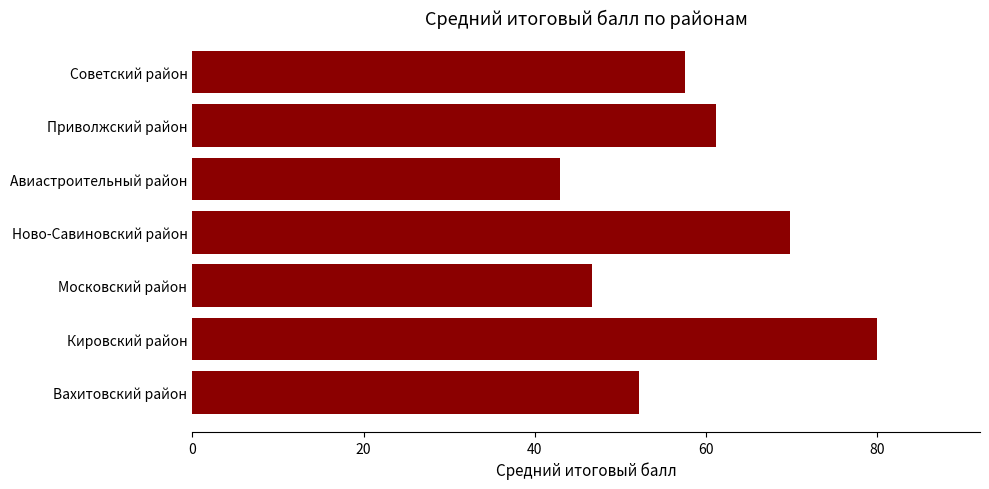

Rank the categories by value from highest to lowest.

Кировский район, Ново-Савиновский район, Приволжский район, Советский район, Вахитовский район, Московский район, Авиастроительный район